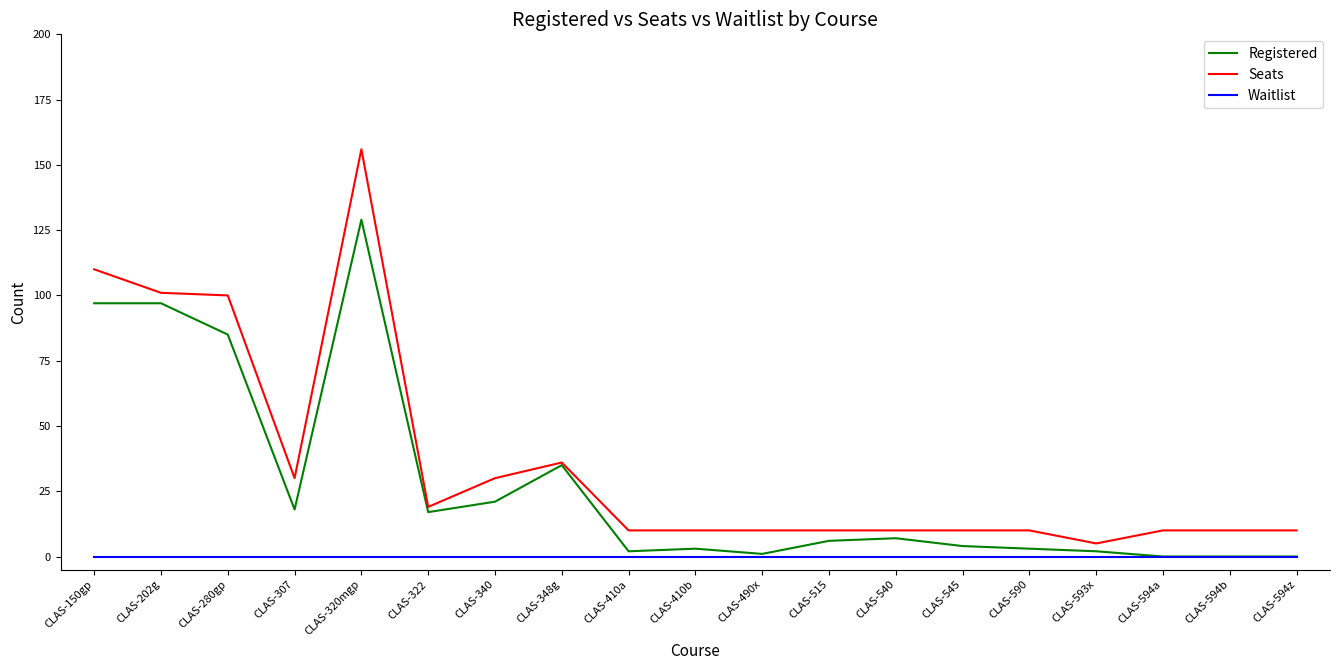

What is the difference between the Seats values at CLAS-320mgp and CLAS-202g?

55